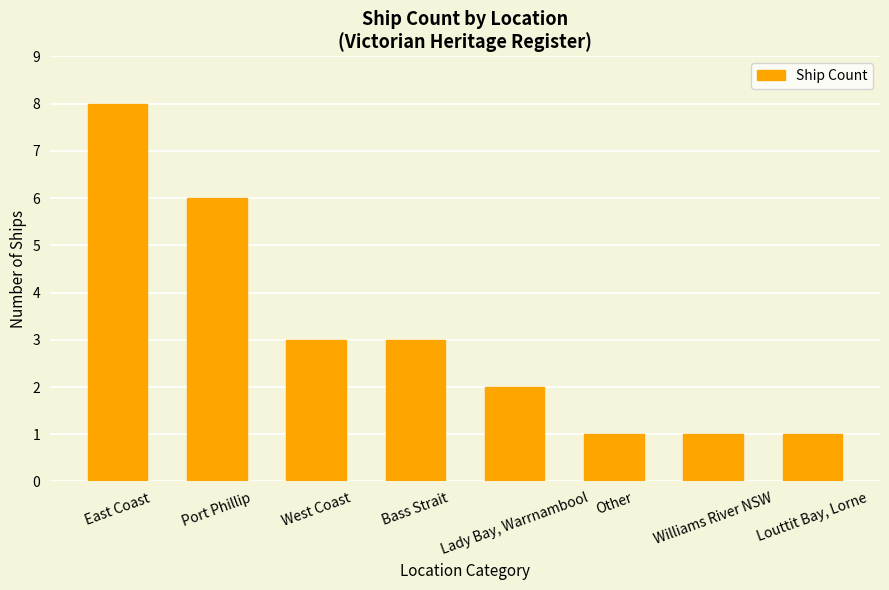

What is the ratio of the value at Other to the value at Louttit Bay, Lorne?

1.0